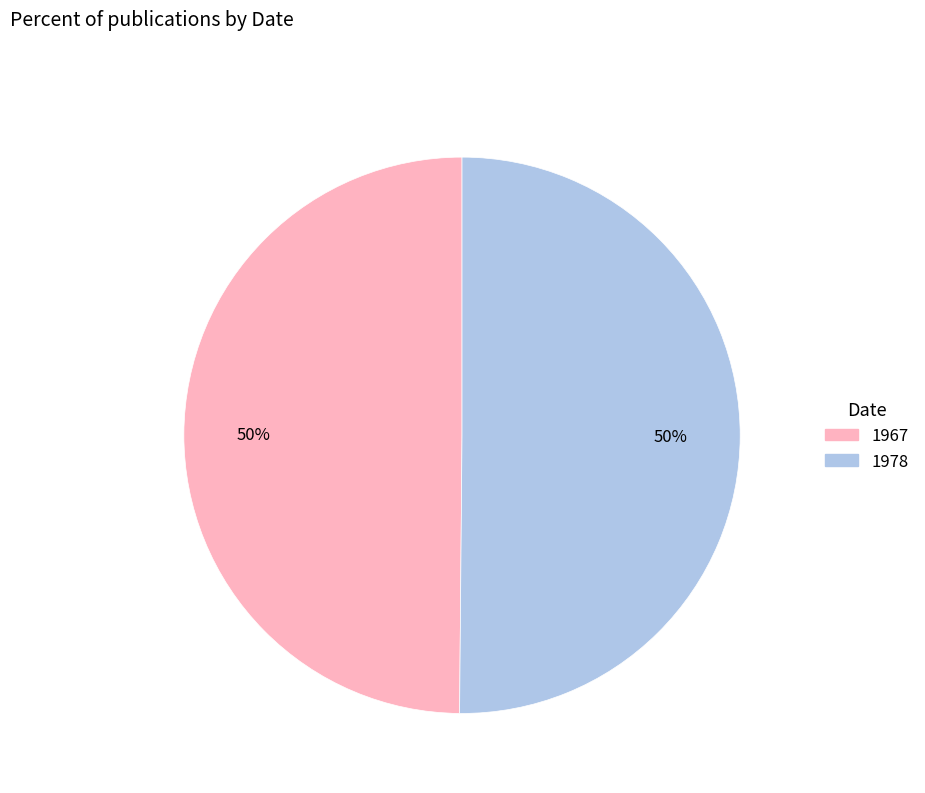

To the nearest percent, what is the combined percentage of 1978 and 1967?

100%